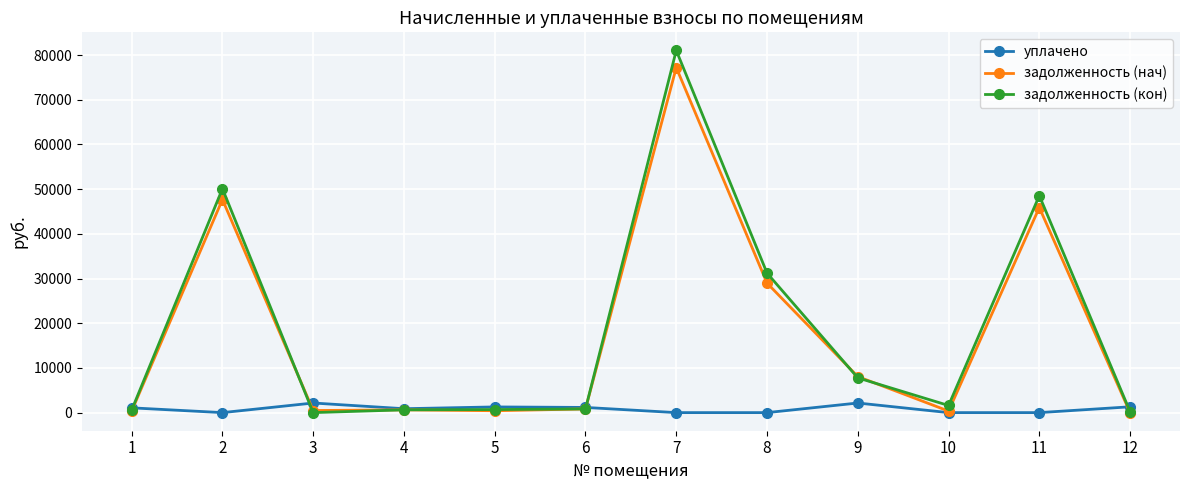

How many data points in задолженность (кон) are above 1594?

6